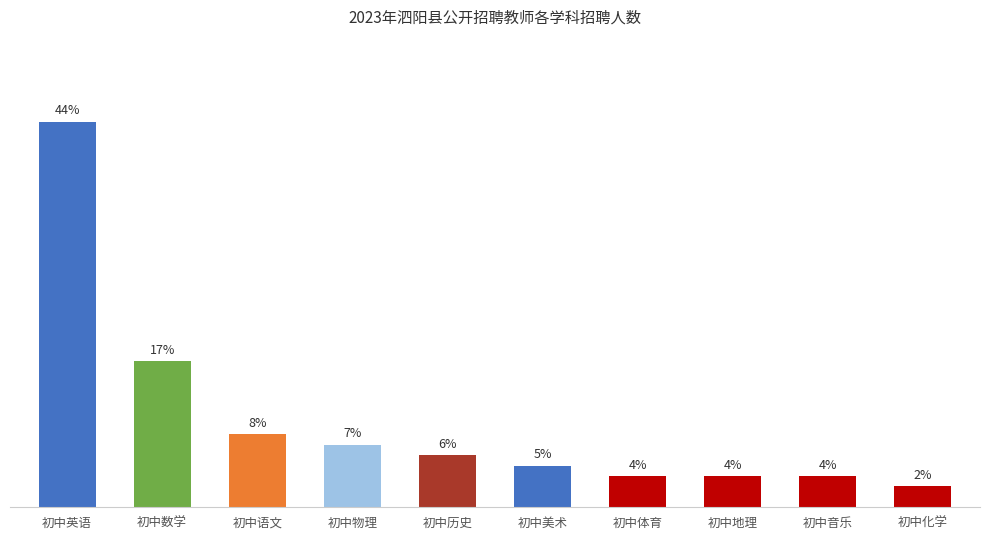

What position from the right is 初中美术?

5